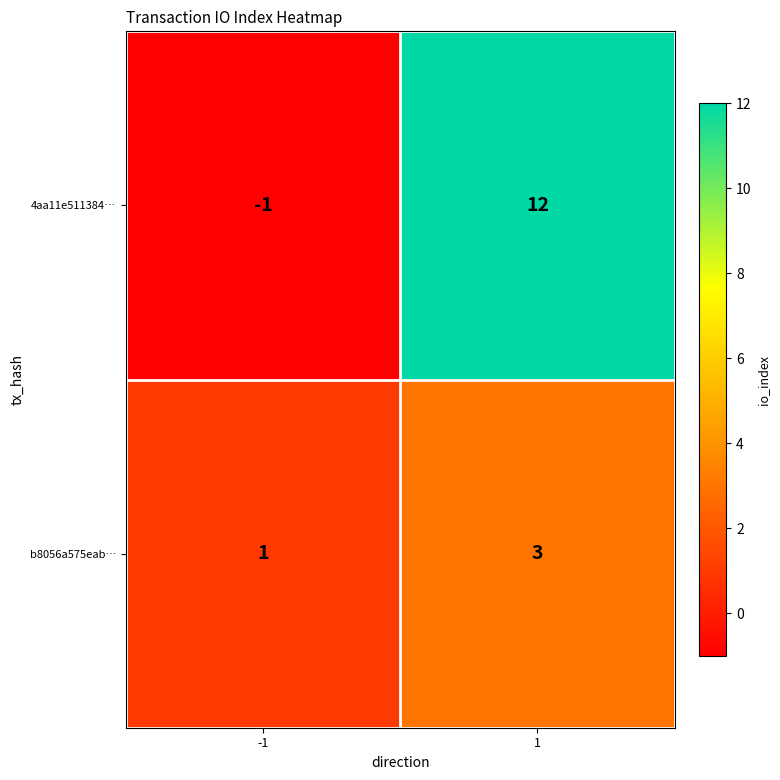

Is the value of 4aa11e511384… at 1 greater than the value of b8056a575eab… at -1?

Yes